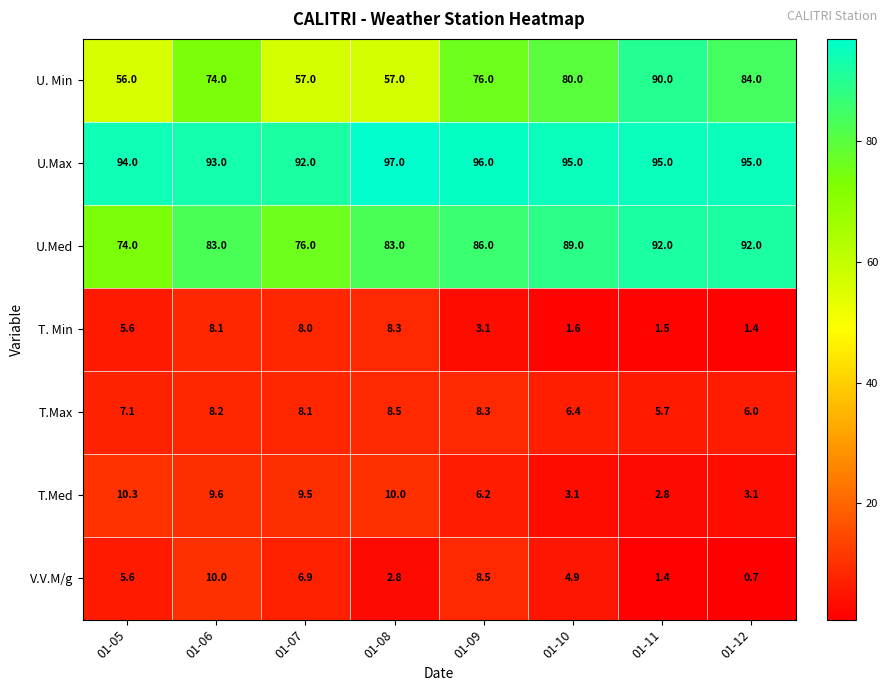

What is the maximum value shown in the chart?

97.0